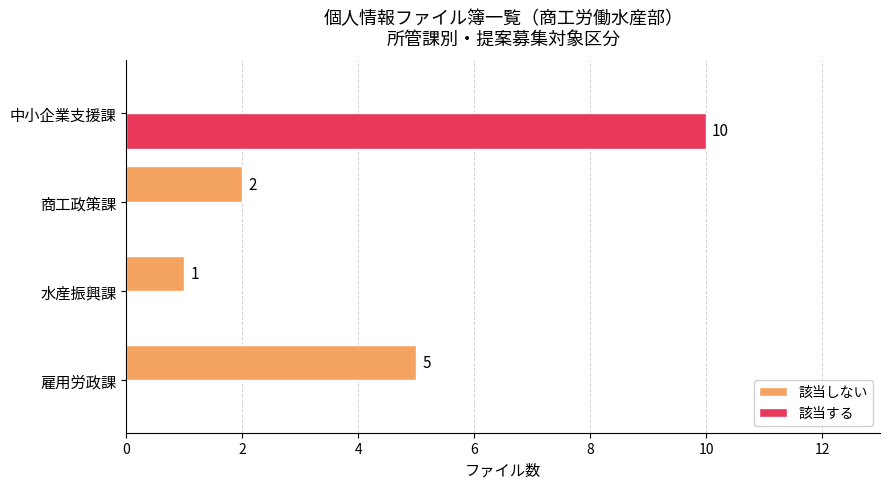

Which category has the highest value in the 該当しない series?

雇用労政課